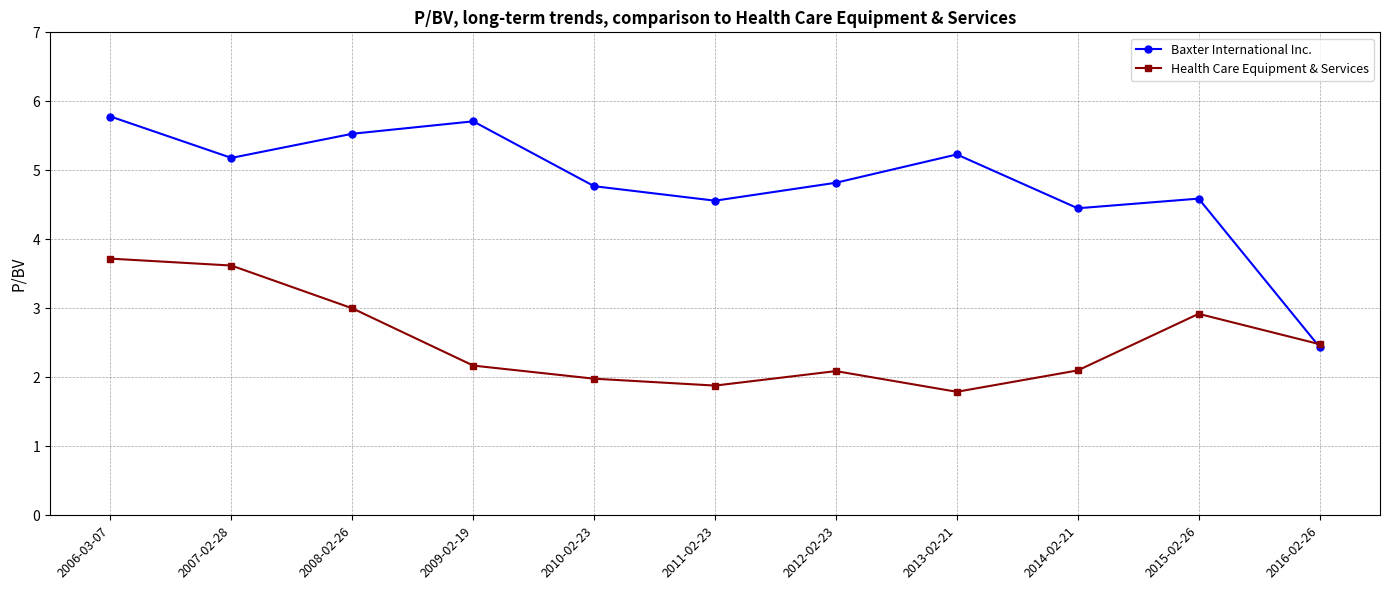

What is the approximate value of Health Care Equipment & Services at 2007-02-28?

3.6